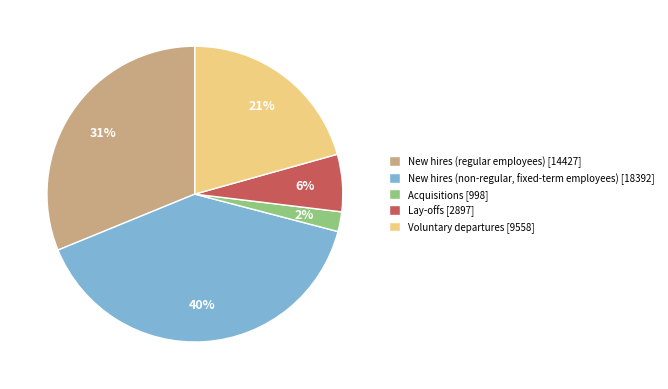

Combined, do New hires (non-regular, fixed-term employees) [18392] and Acquisitions [998] account for over 50%?

No